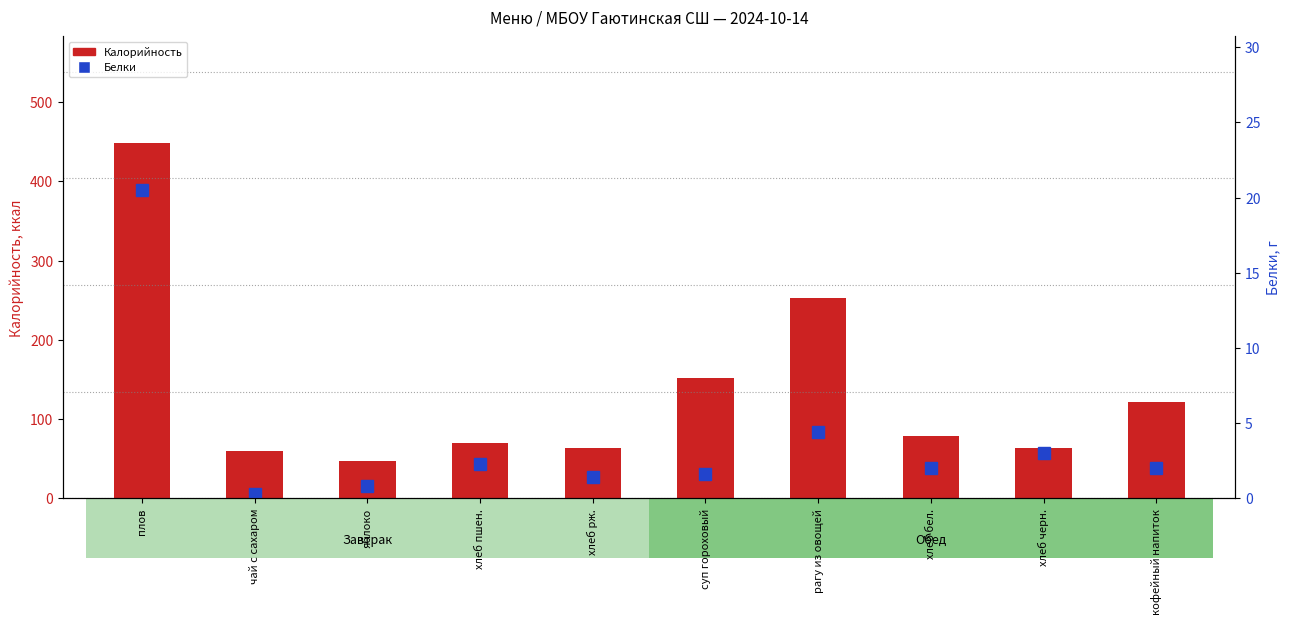

Which label corresponds to the smallest value in the chart?

чай с сахаром